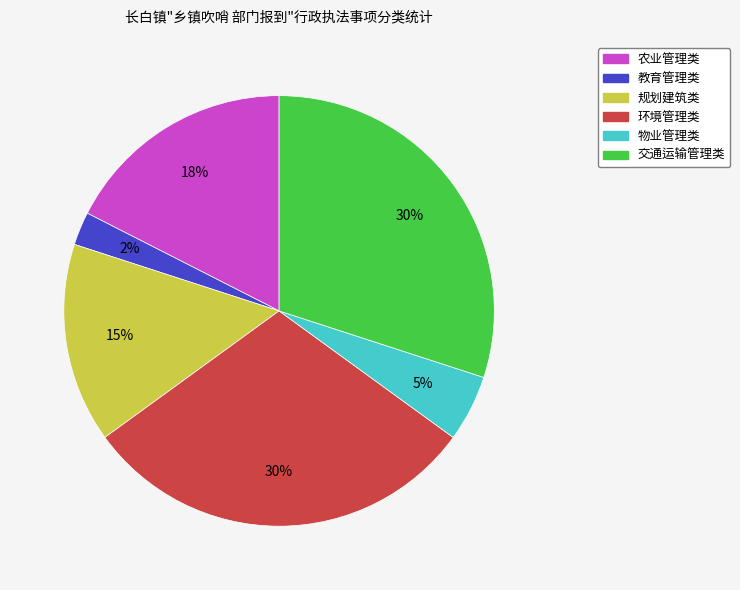

Approximately how many times larger is the value at 物业管理类 compared to 规划建筑类?

0.3